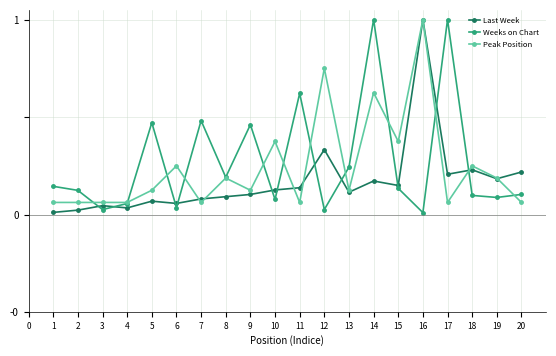

Where is the first local minimum for Weeks on Chart?

3